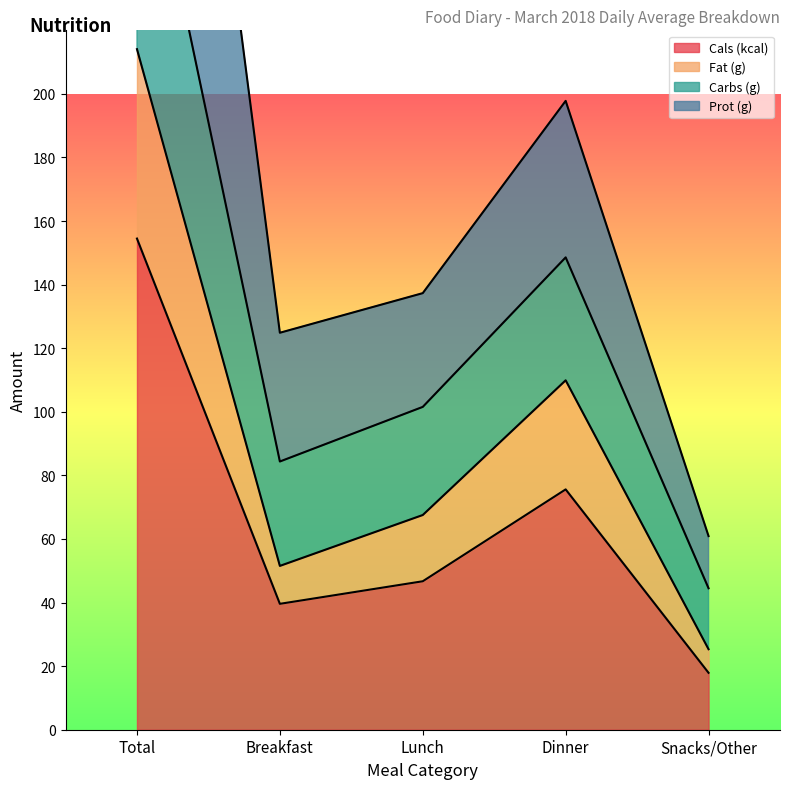

At which label does Cals (kcal) reach its peak?

Total